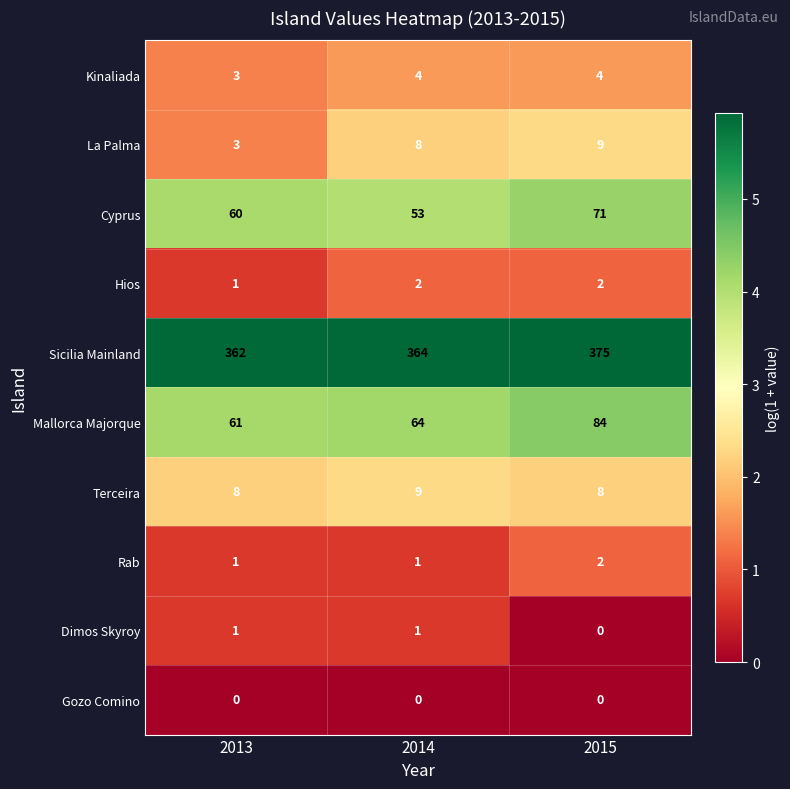

Reading left to right, transcribe all the data shown in this chart.

Kinaliada: 3	4	4
La Palma: 3	8	9
Cyprus: 60	53	71
Hios: 1	2	2
Sicilia Mainland: 362	364	375
Mallorca Majorque: 61	64	84
Terceira: 8	9	8
Rab: 1	1	2
Dimos Skyroy: 1	1	0
Gozo Comino: 0	0	0